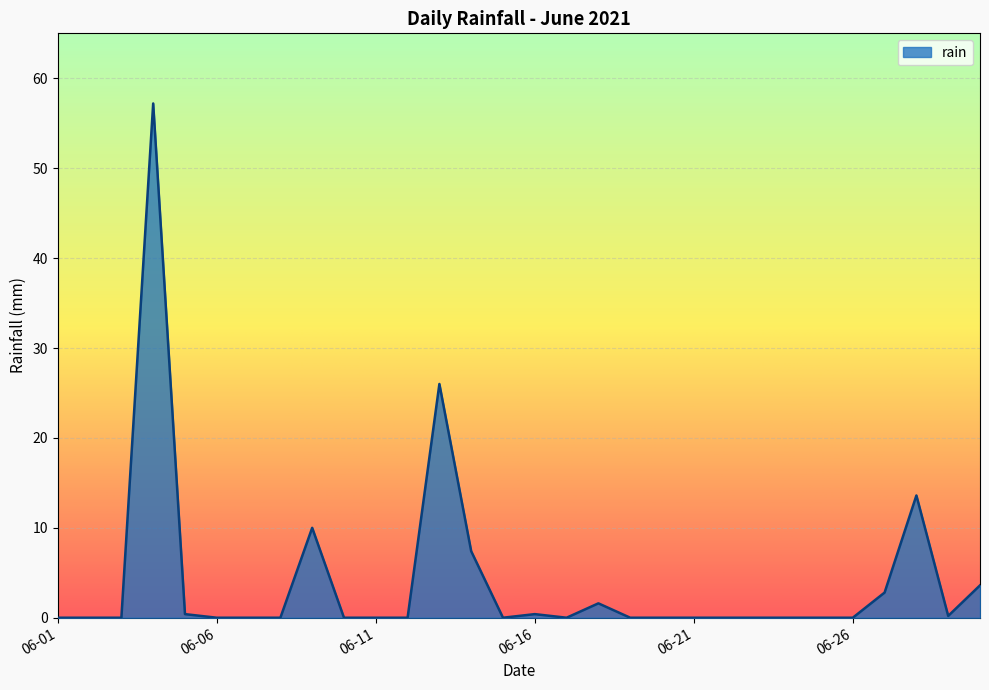

Does the chart have visible grid lines?

Yes